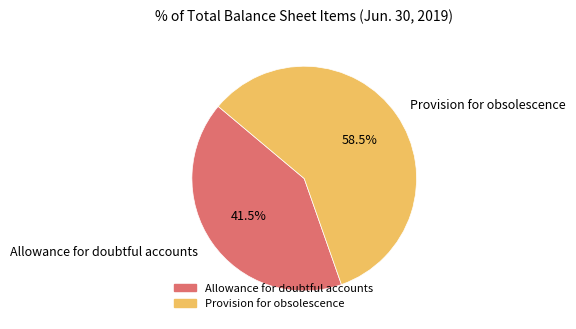

Count the number of slices in the pie.

2